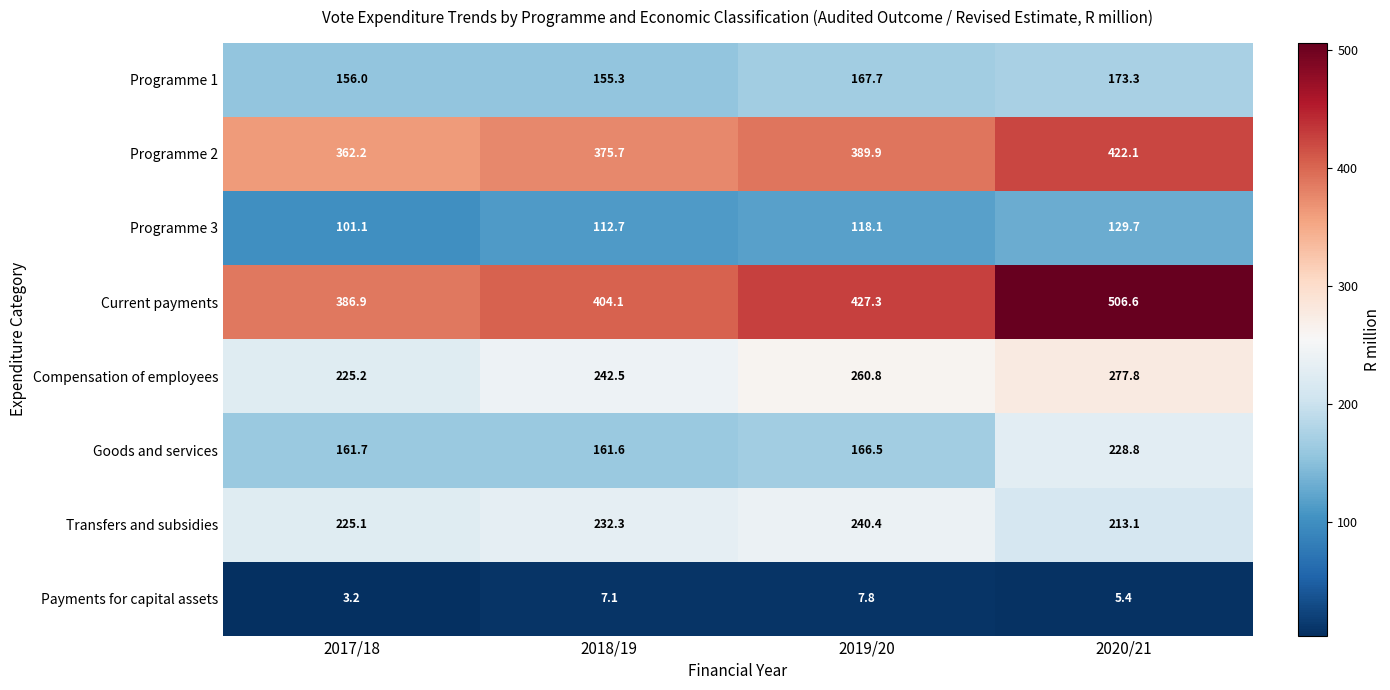

Which category has the highest value across all series?

2020/21